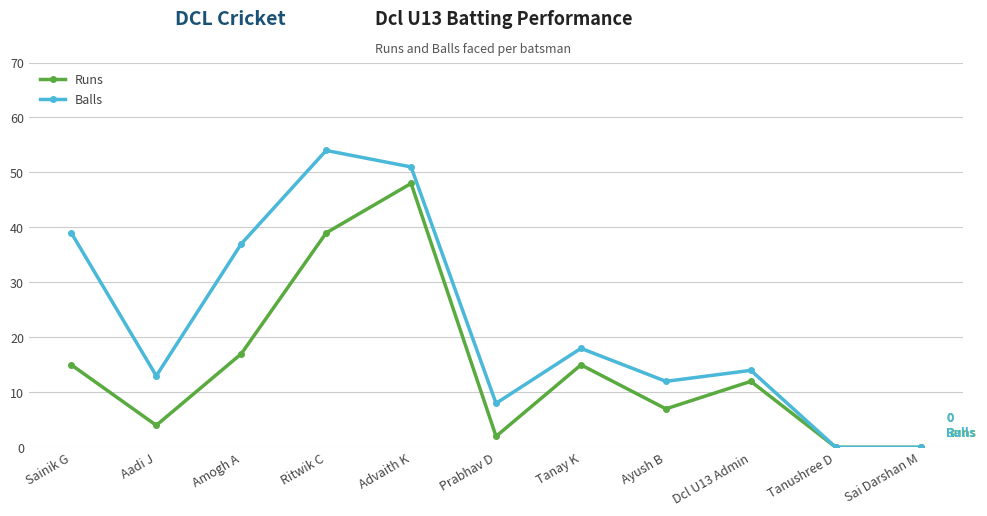

Count the number of categories in the chart.

11